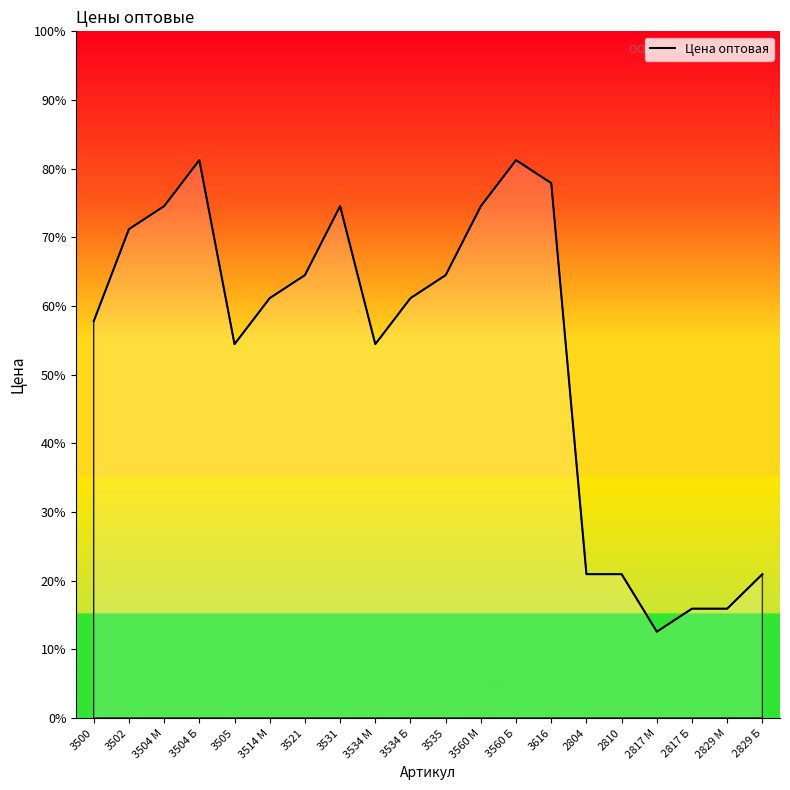

What position from the left is 3502?

2